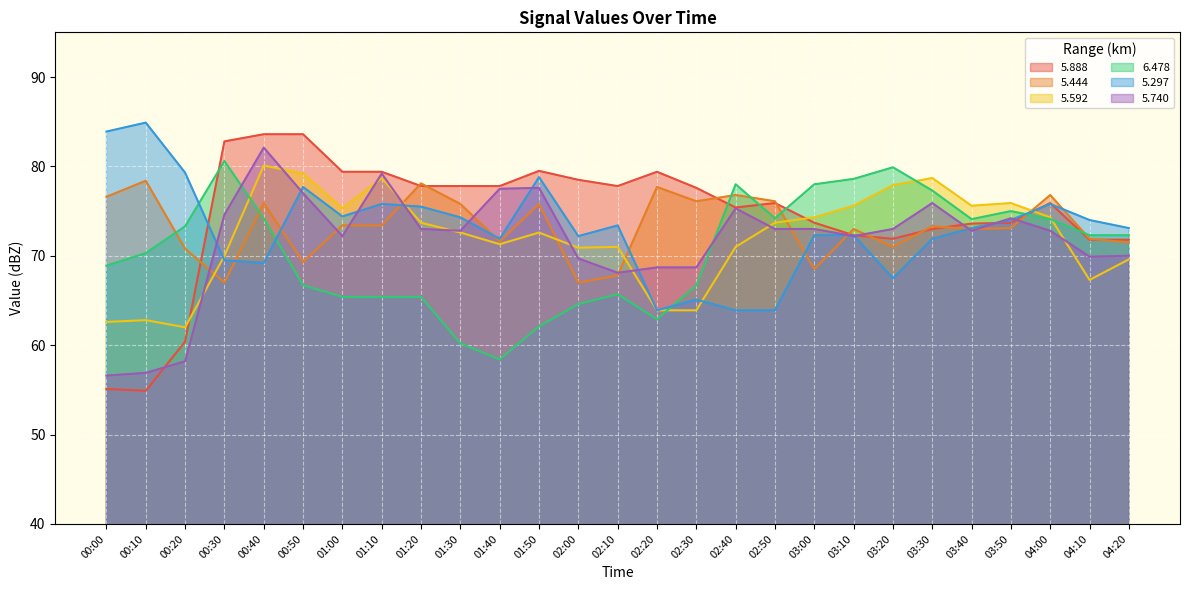

How many lines are shown in the chart?

6